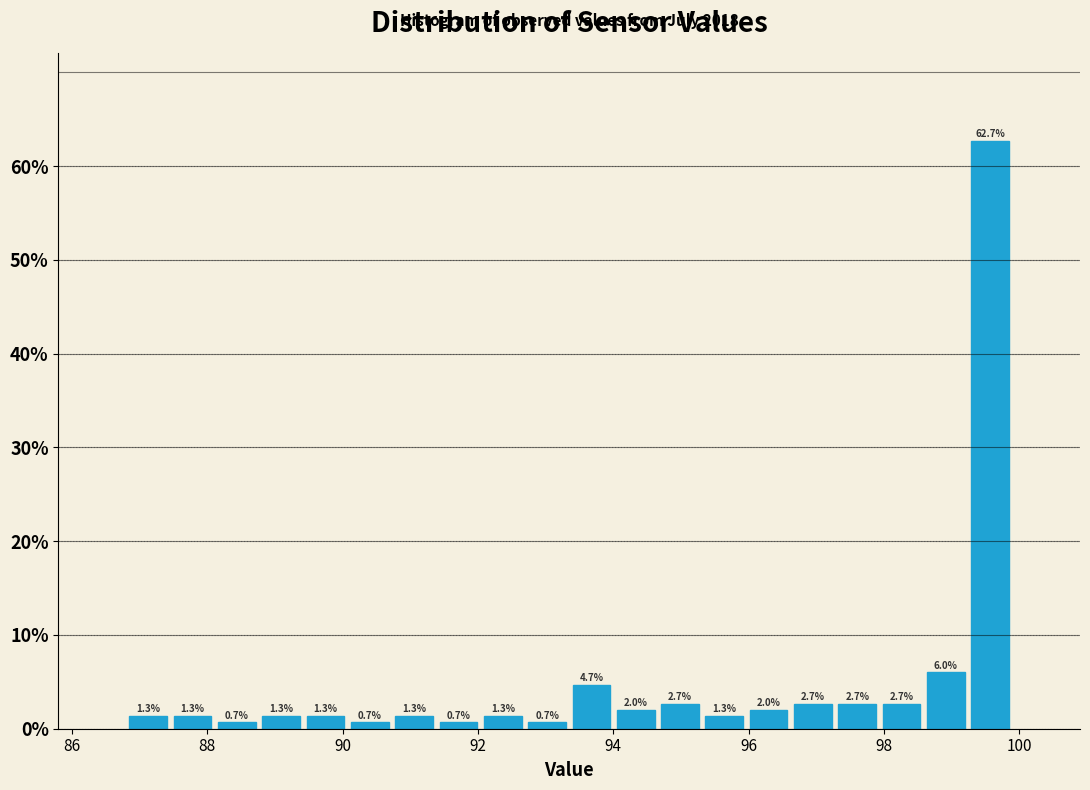

Around what value on the x-axis is the tallest bar? Give the approximate position of its centre, as read against the axis.

99.6